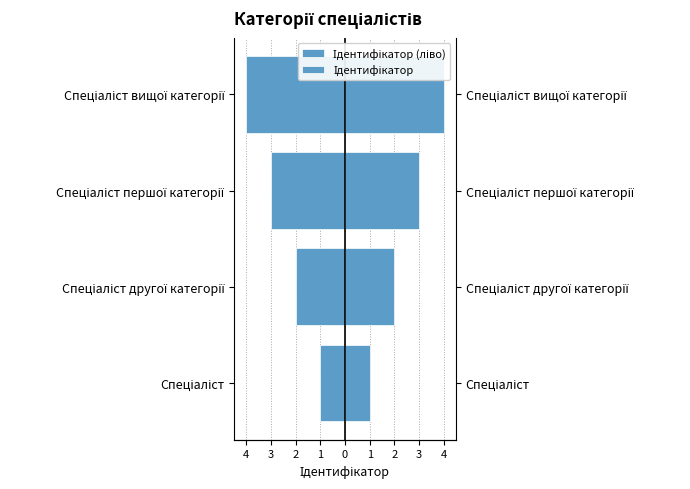

What is the sum of all Ідентифікатор values?

10